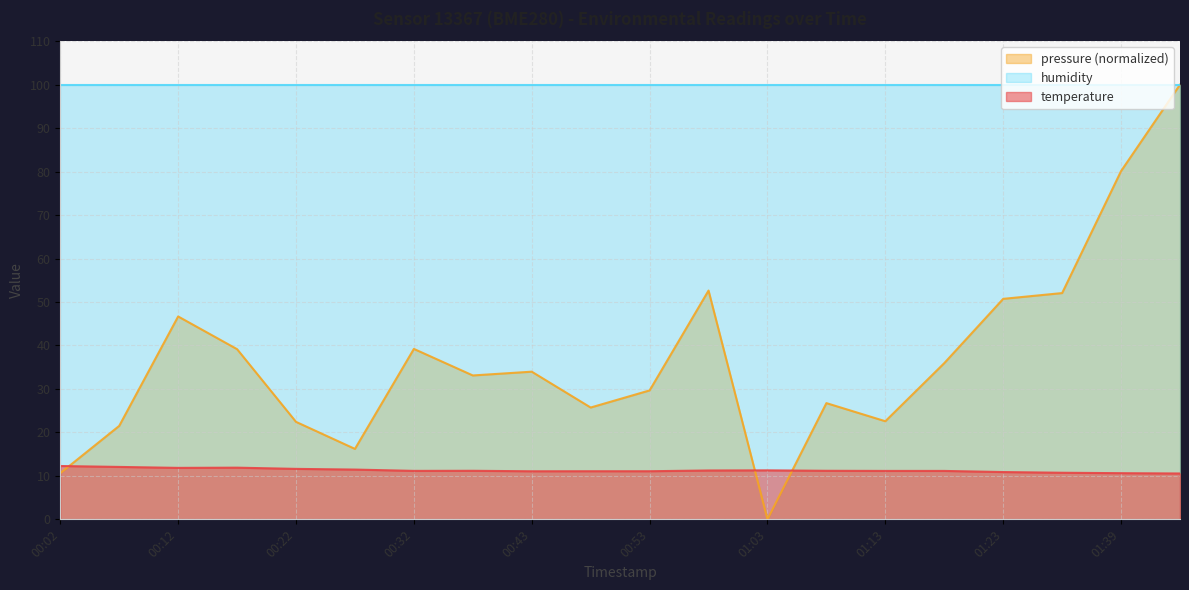

What is the total value across all series at 00:32?

150.4